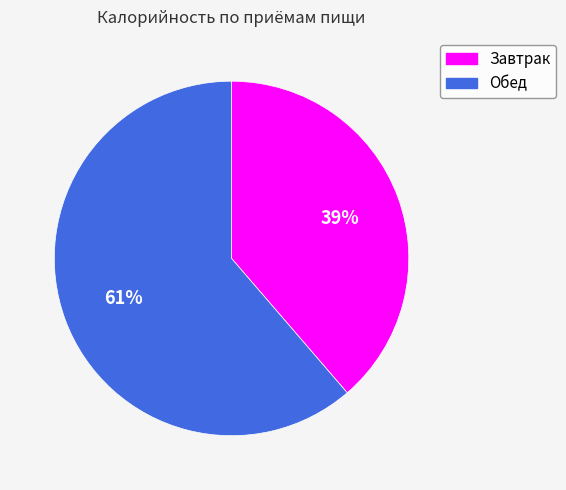

To the nearest percent, what percentage of the pie is Обед?

61%